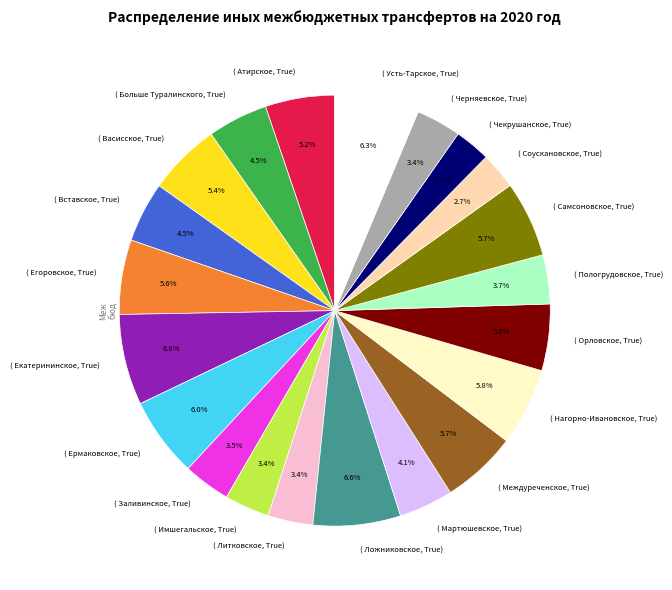

How many segments does this pie chart have?

21